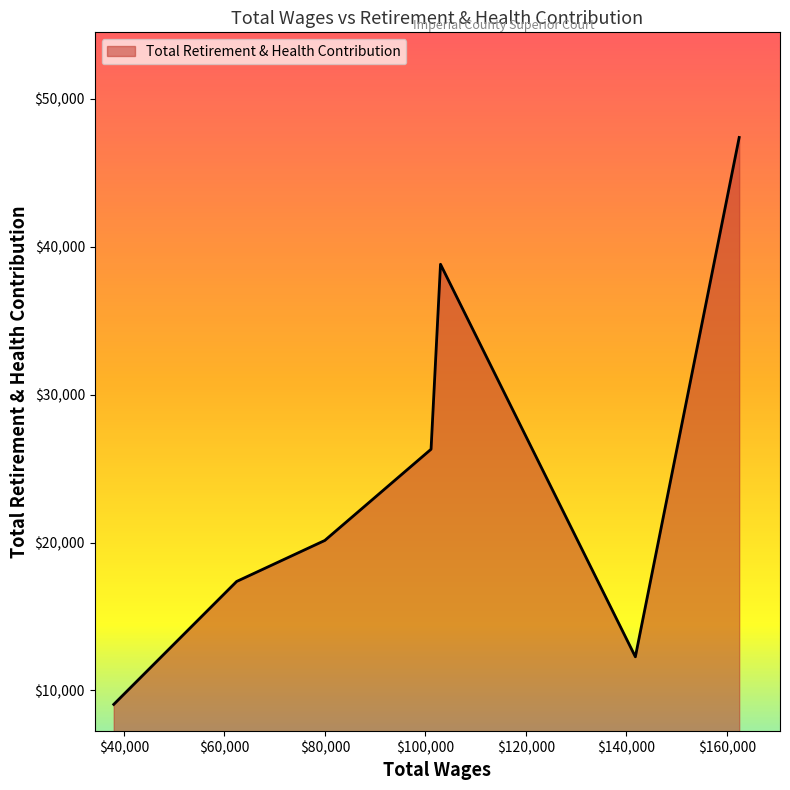

What is the difference between the maximum and second lowest values?

35117